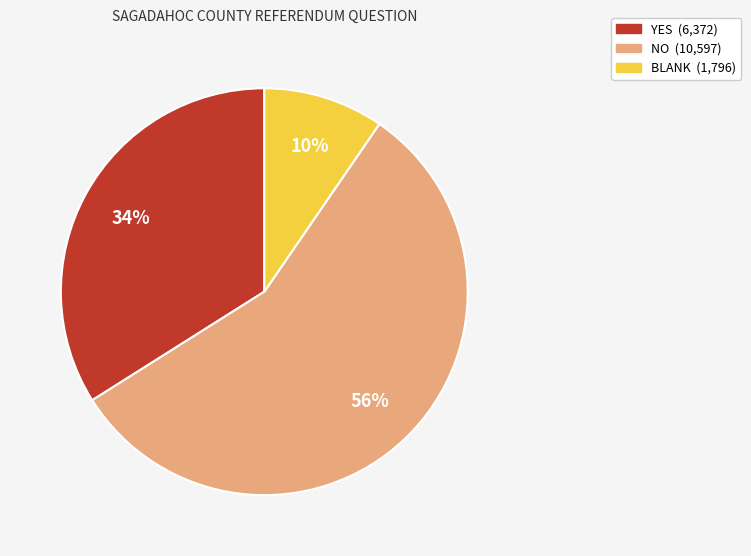

Between YES and NO, which is larger?

NO